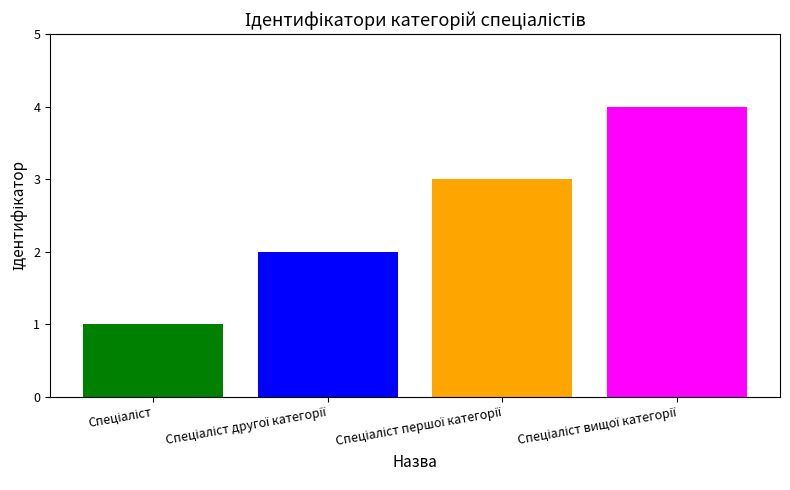

How many data points are less than 3?

2